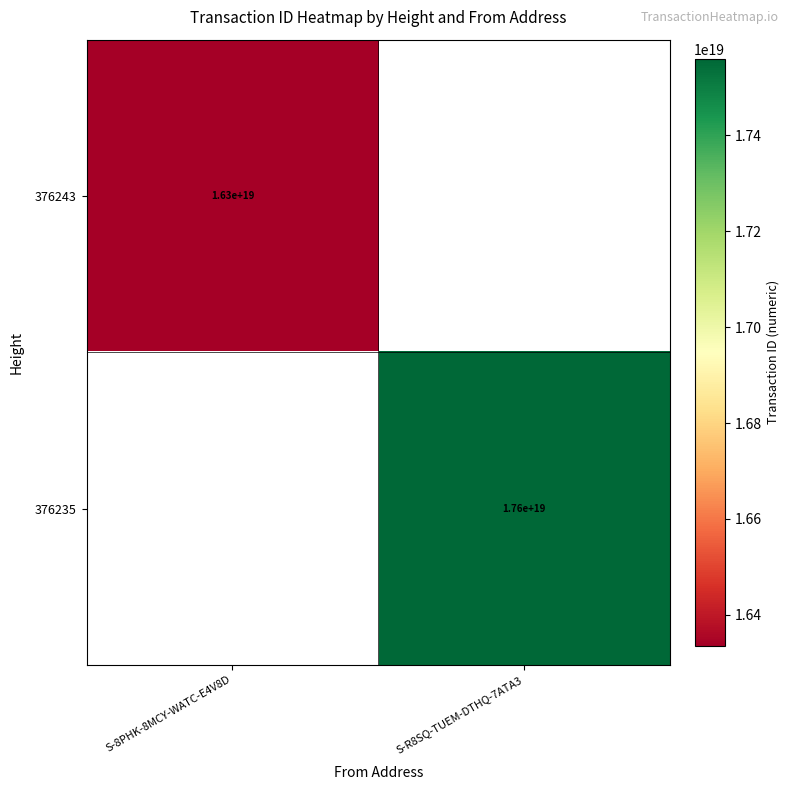

Is it true that 376235 equals 7896900545930471424 at S-R8SQ-TUEM-DTHQ-7ATA3?

False